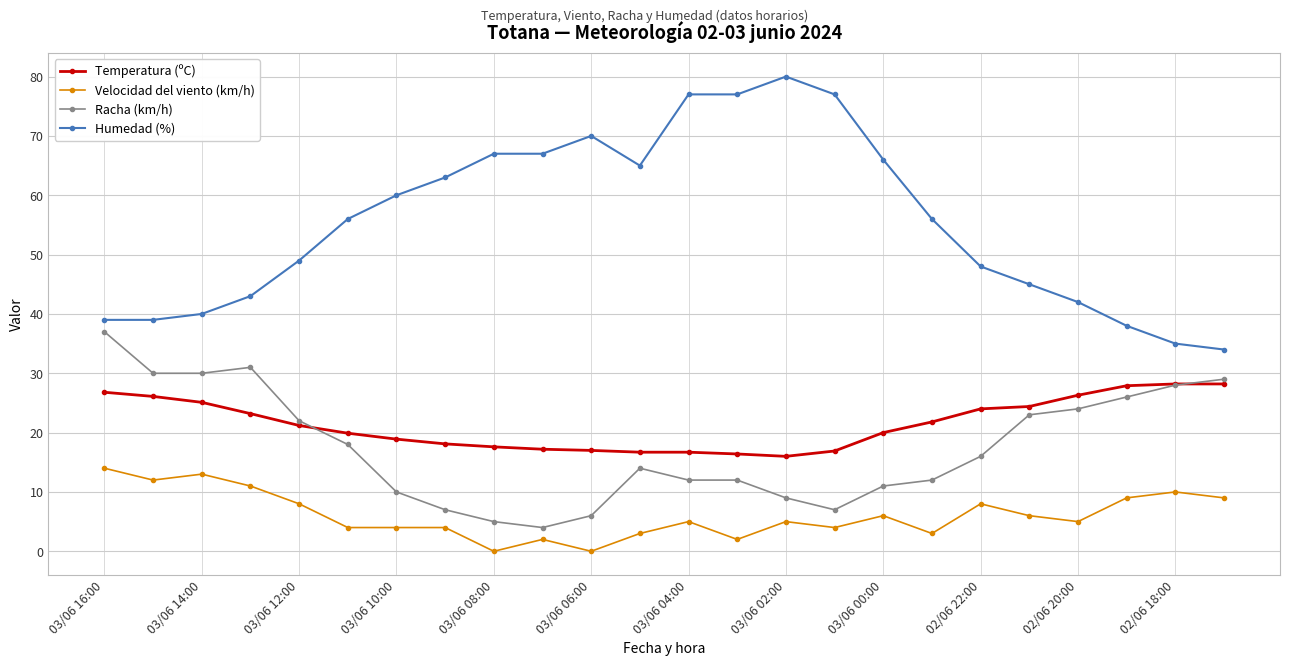

What are all the series names shown in the legend?

Temperatura (ºC), Velocidad del viento (km/h), Racha (km/h), Humedad (%)